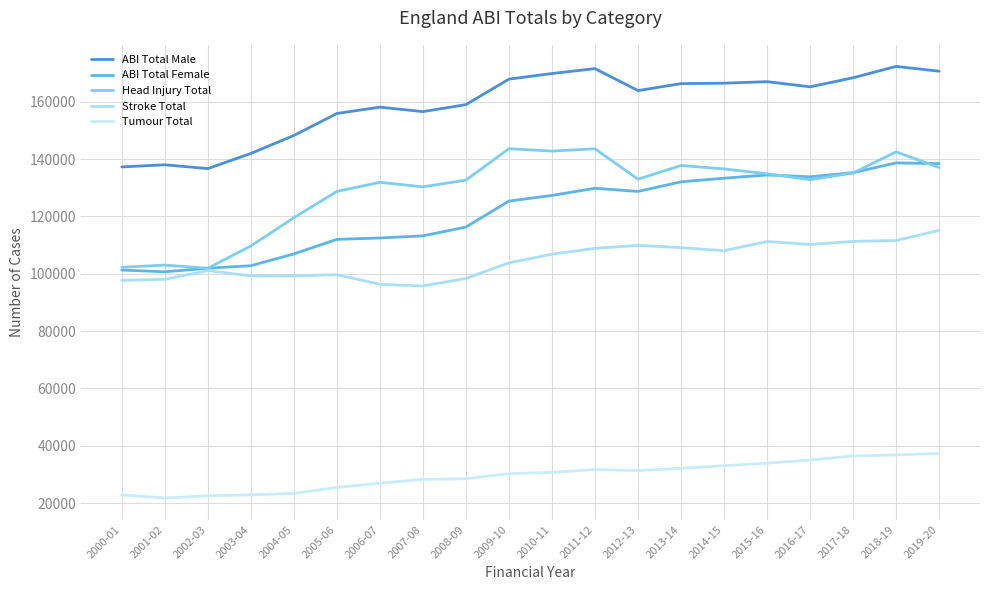

Does the chart display data point markers on the line(s)?

No